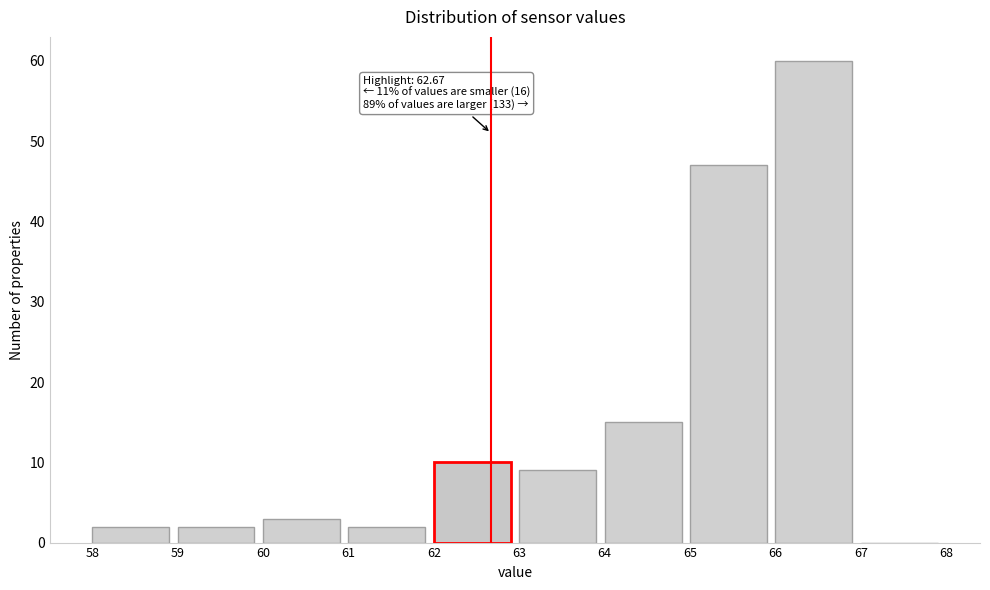

Which range on the x-axis has the tallest bar?

66 to 67